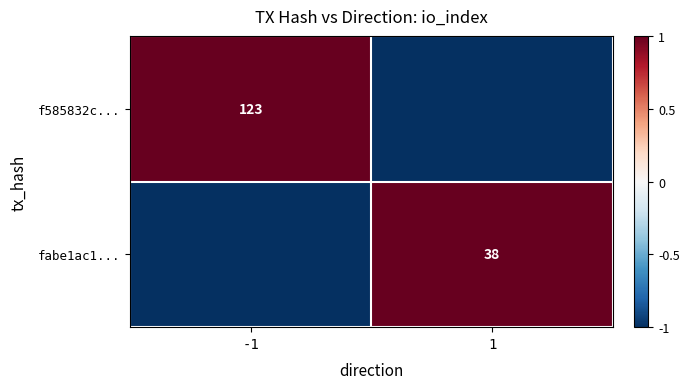

True or false: f585832c... has a value of 123 at -1.

True